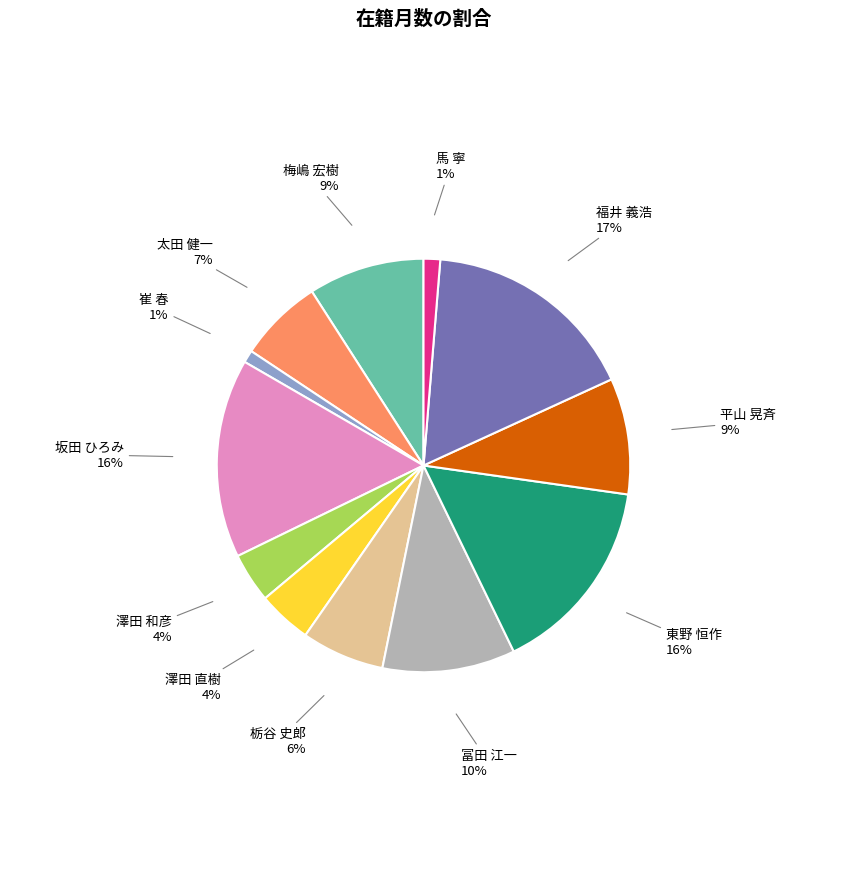

The 崔 春 slice represents 1% of the pie. True or false?

True